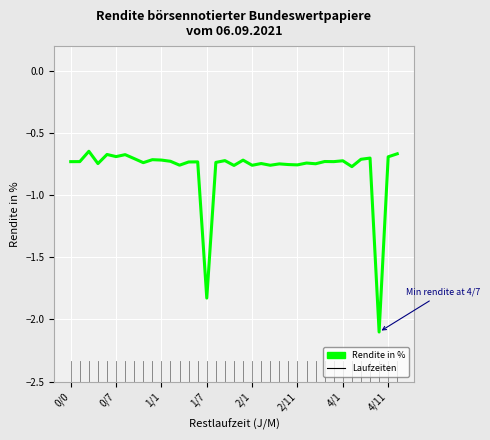

What is the minimum value shown in the chart?

-2.1